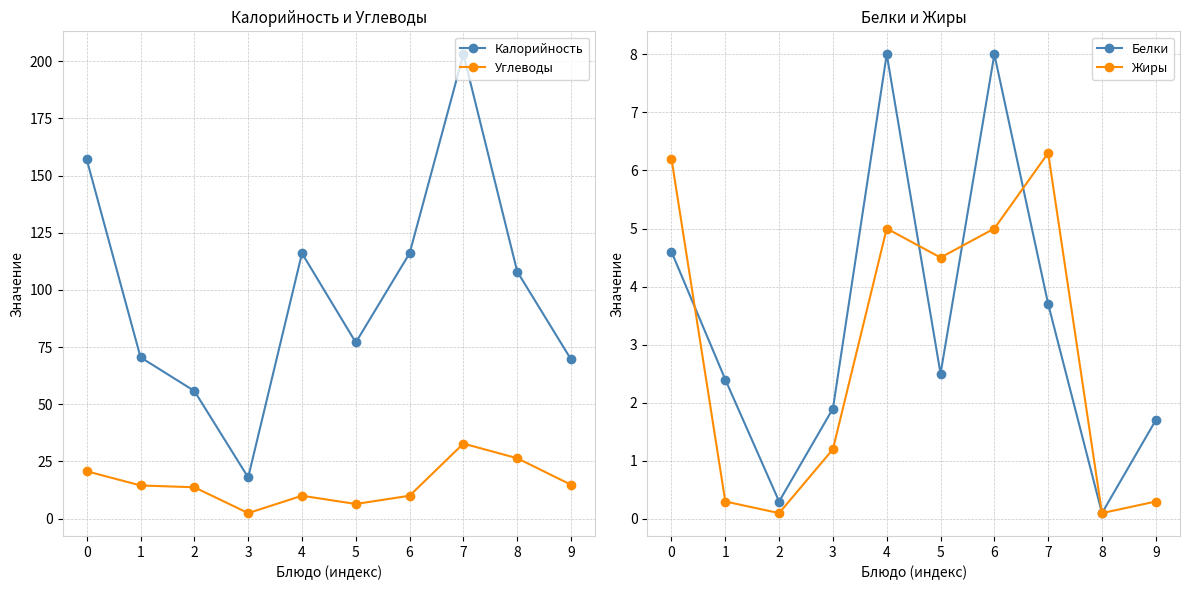

At how many categories does at least one series exceed 10?

10